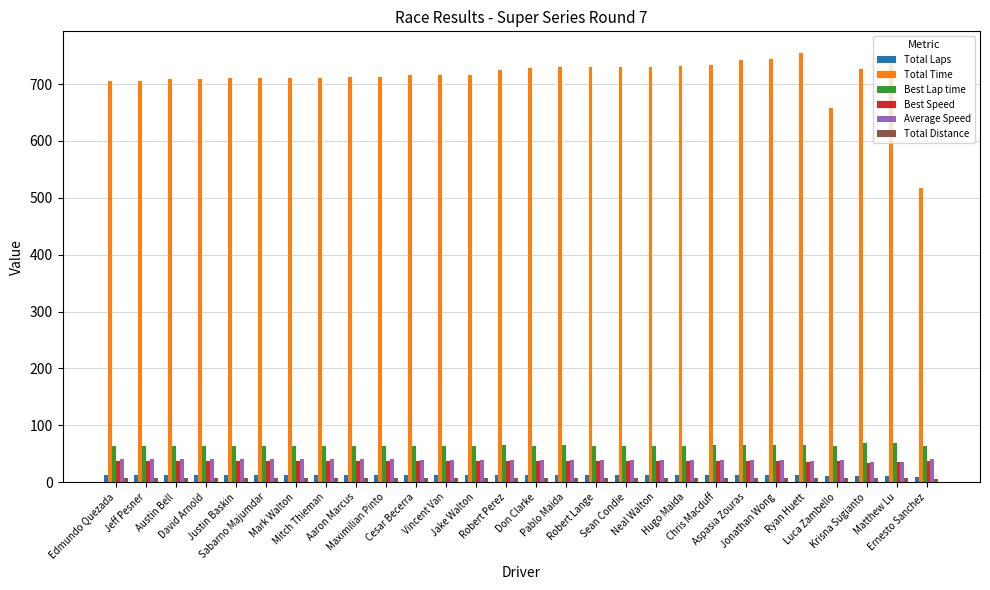

How many distinct data groups are displayed?

6